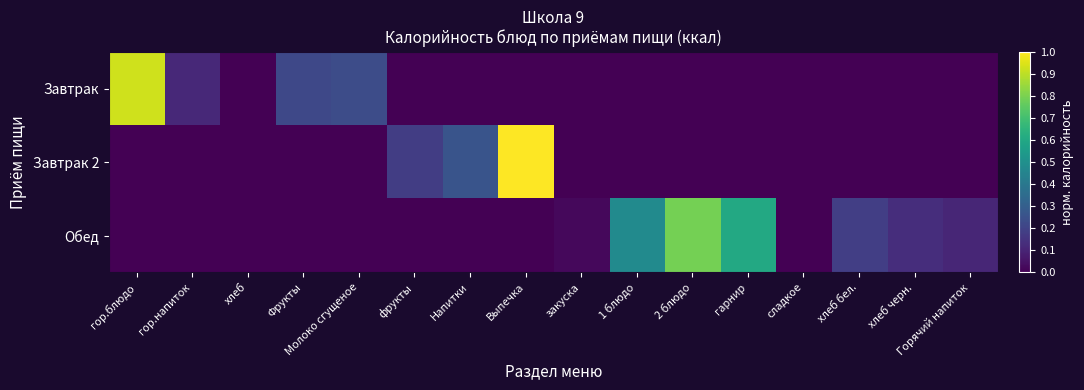

Between гор.напиток and сладкое, which series saw the biggest shift?

Завтрак